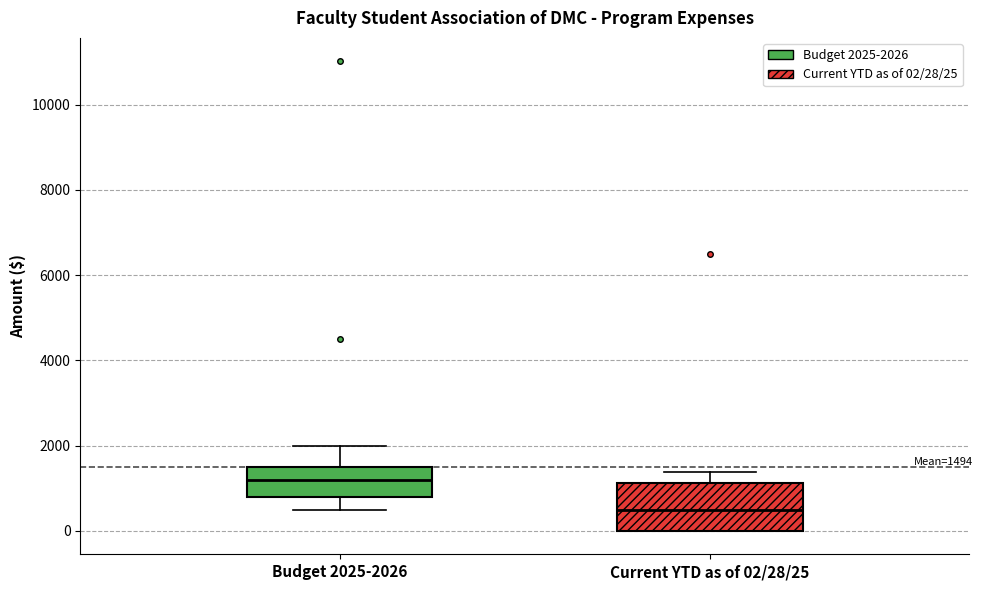

Which box has the highest median line?

Budget 2025-2026